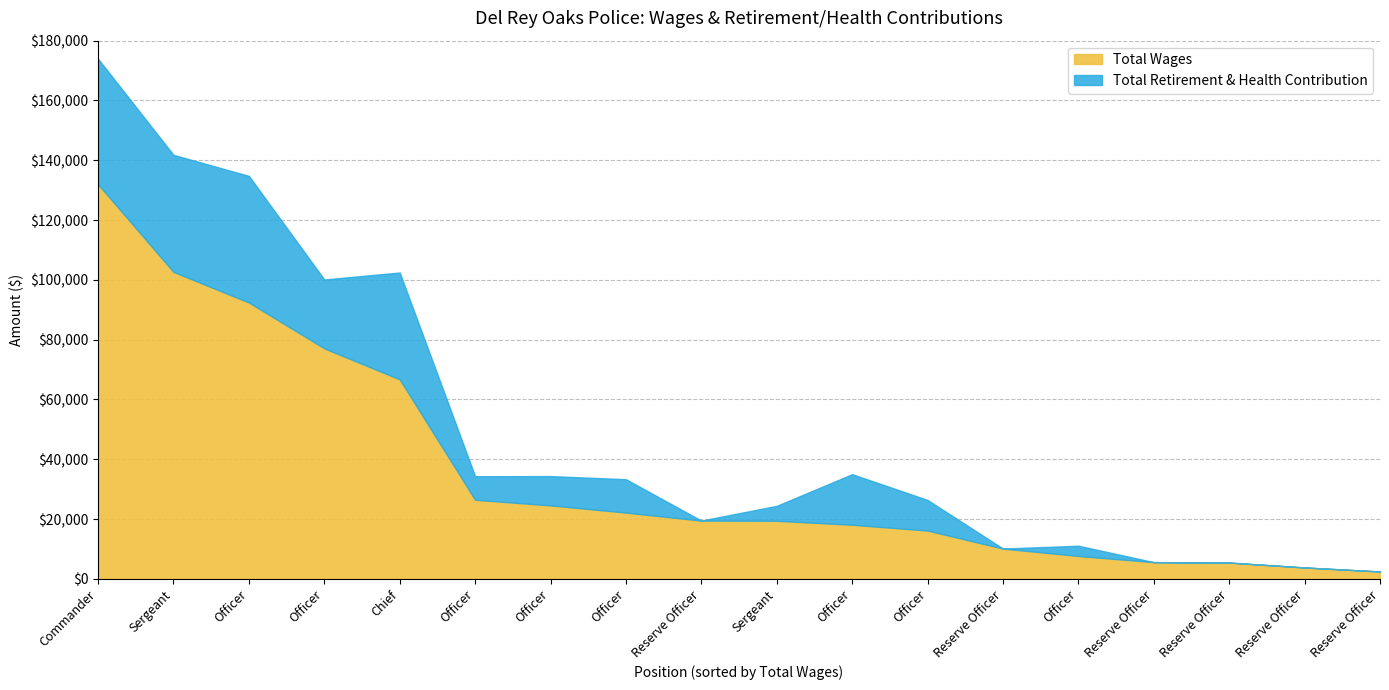

True or false: Total Wages and Total Retirement & Health Contribution cross at least once.

False